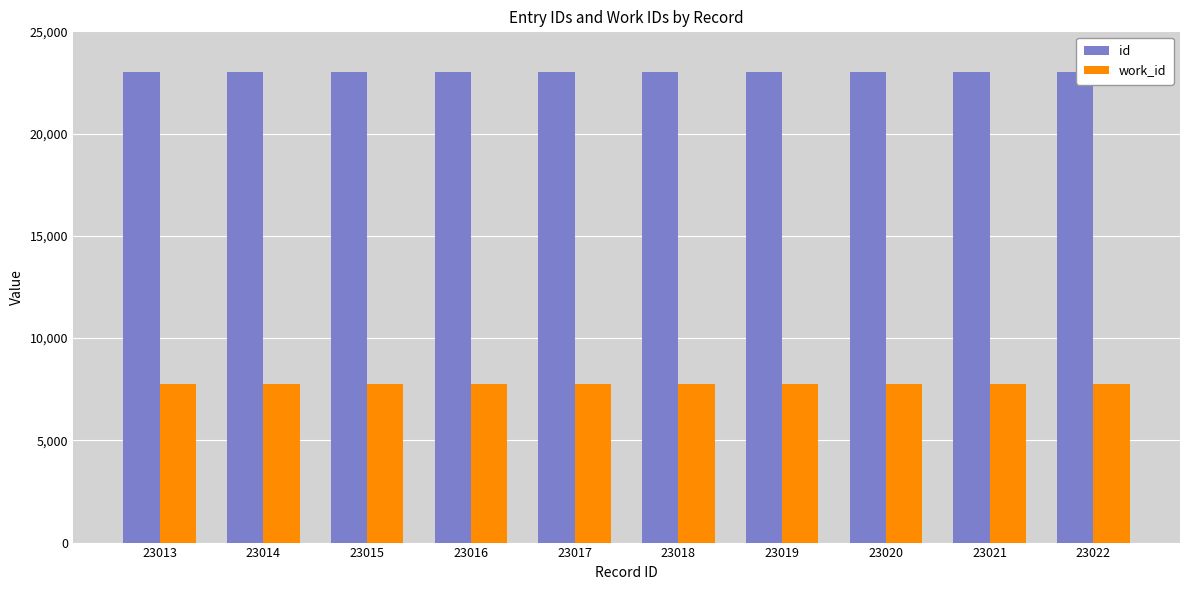

List the series in order of their peak value, lowest first.

work_id, id